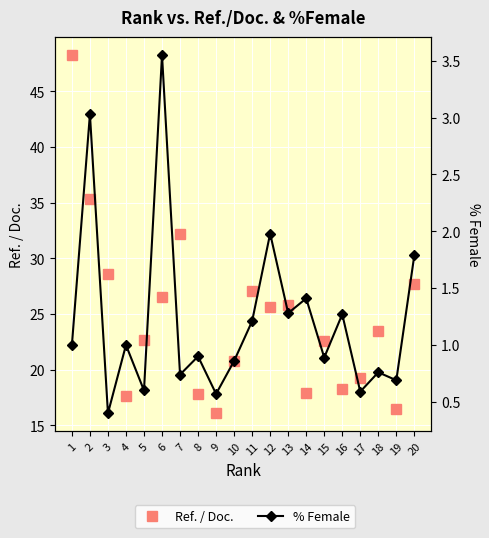

What is the spread (max minus min) of values at 18?

22.7